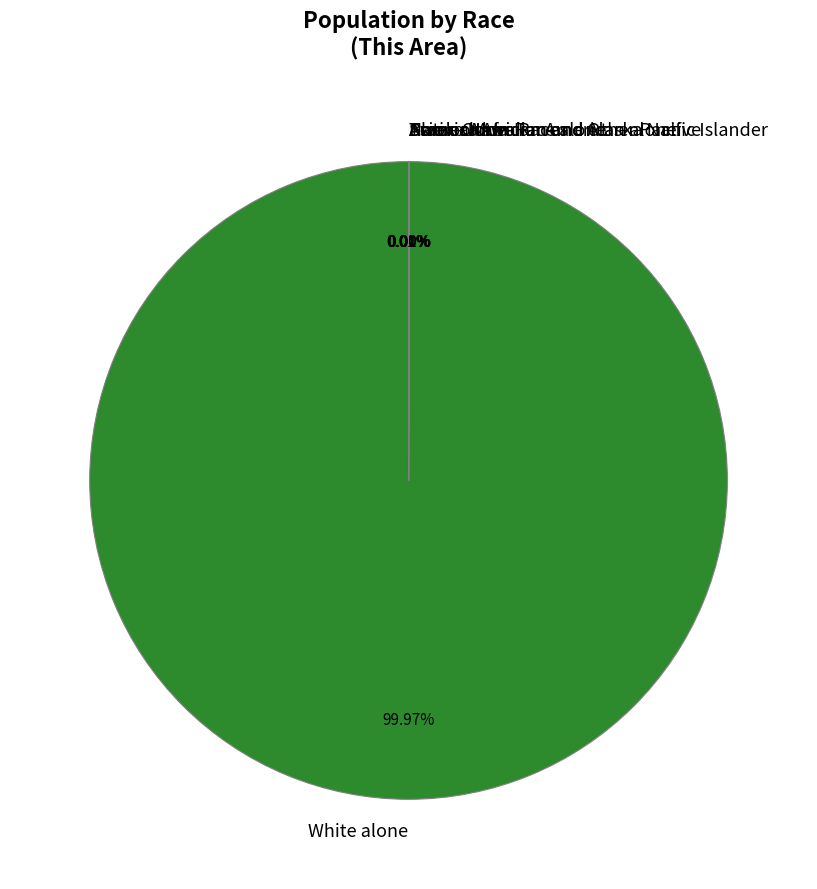

Which slice is the largest?

White alone